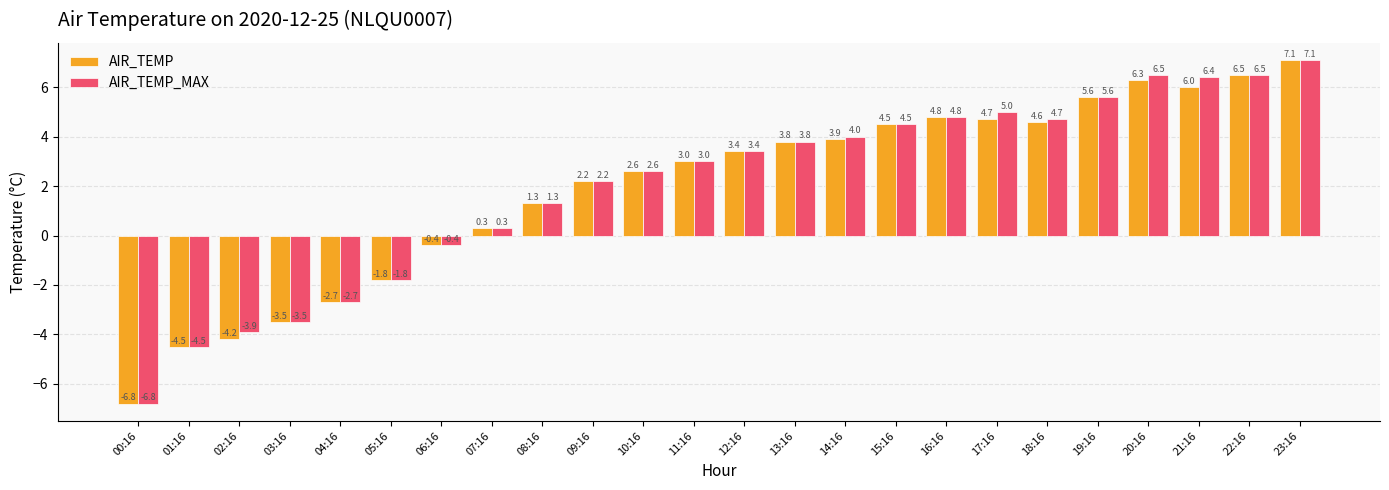

What is the average value of the AIR_TEMP_MAX series?

2.0